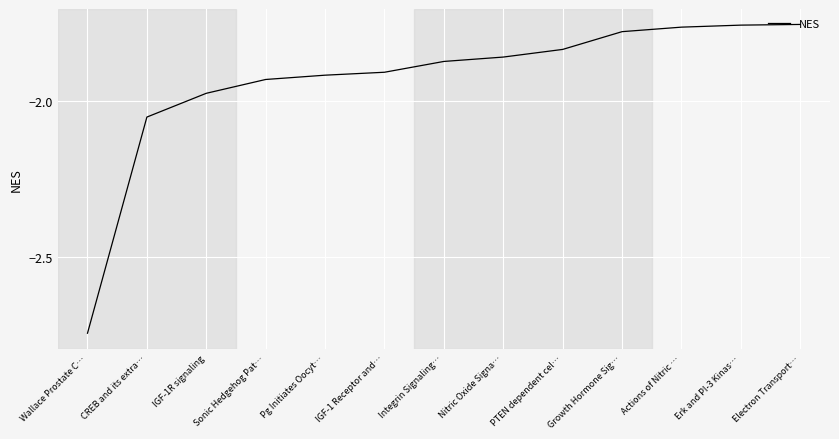

True or false: the data shows -2.9 at PTEN dependent cel….

False